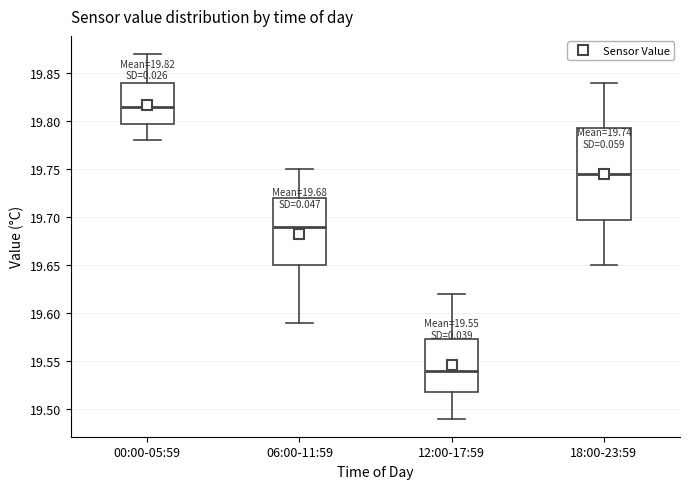

Which box is the tallest, from its lower edge to its upper edge?

18:00-23:59